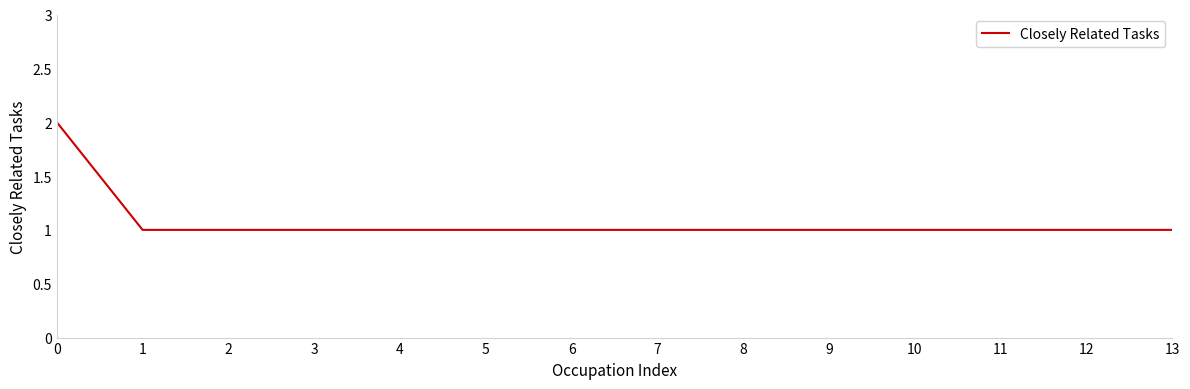

Is it true that the value at 7 is 1?

True